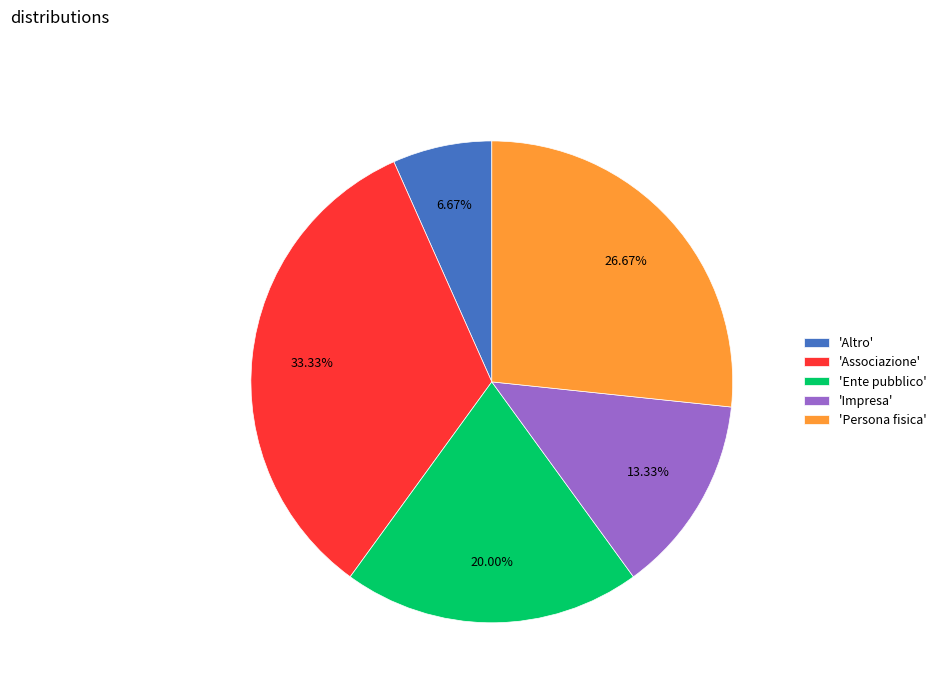

What is the largest slice in the pie chart?

'Associazione'